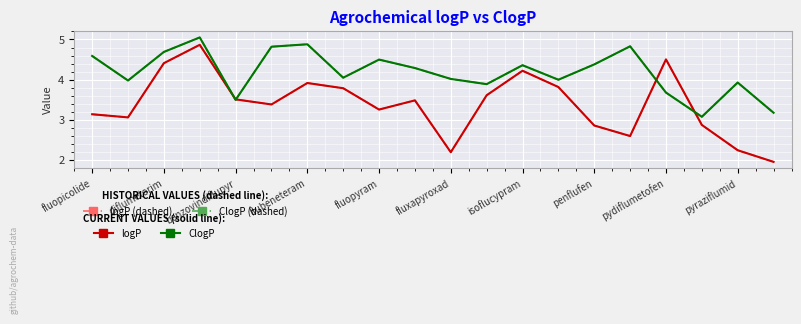

Does the chart display data point markers on the line(s)?

No